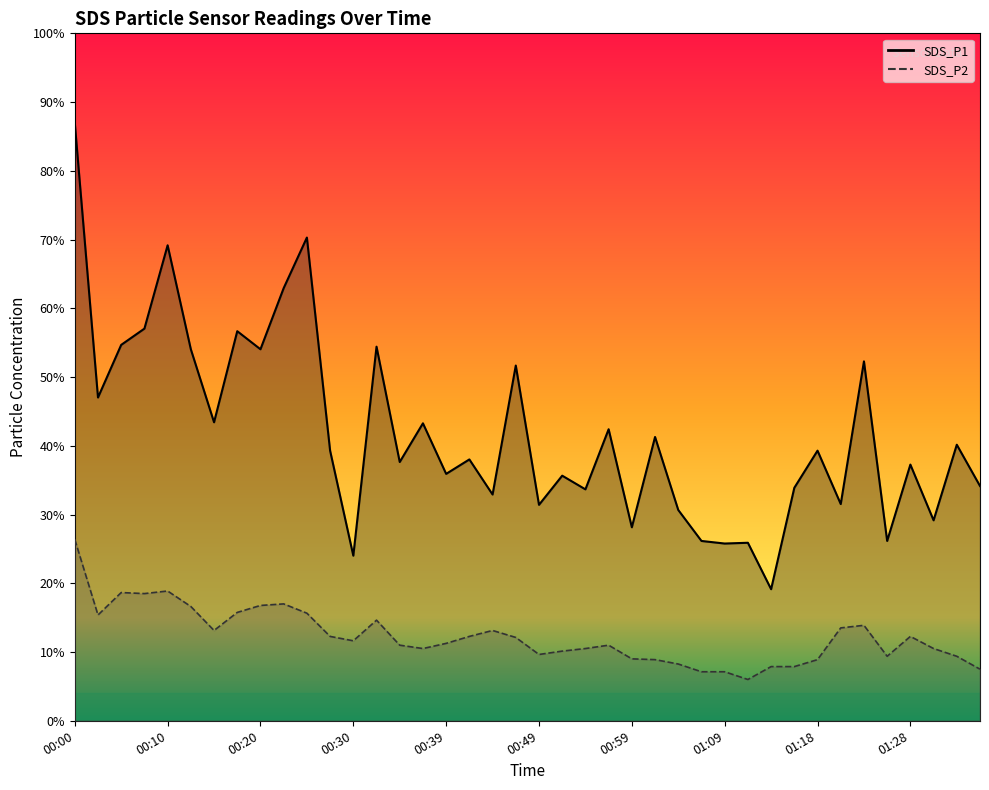

Which series has the largest total across all categories?

SDS_P1